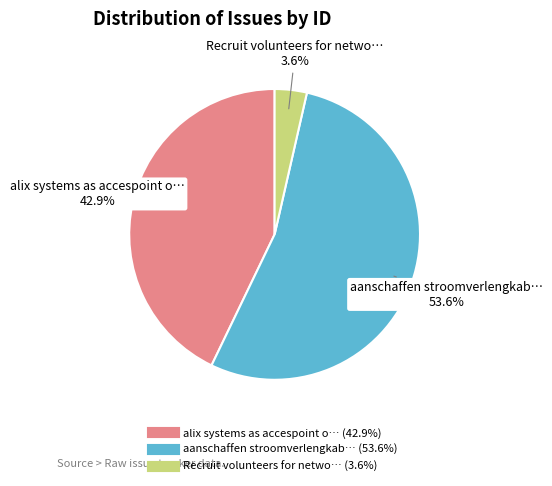

Is there any slice that represents more than half of the pie?

Yes